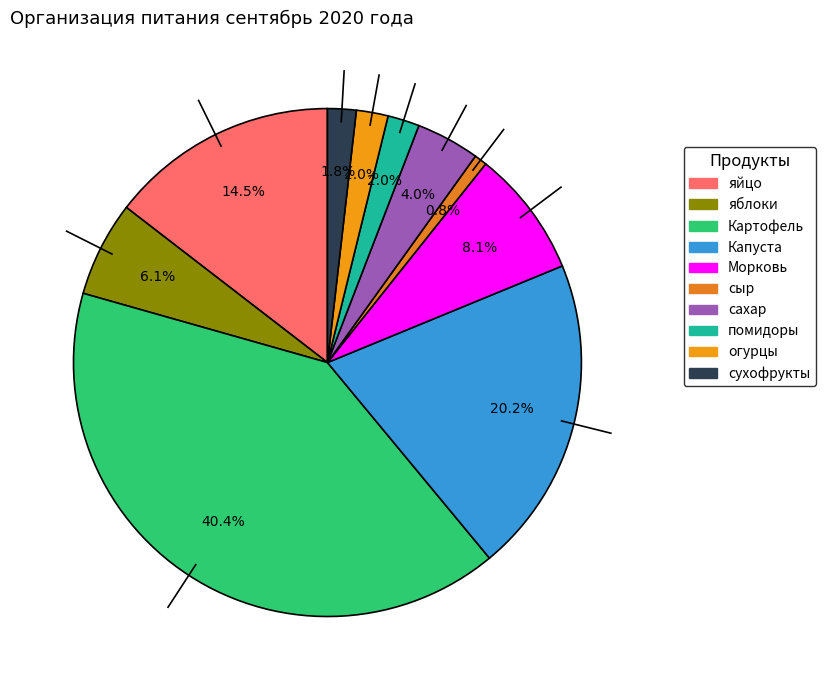

To the nearest percent, what is the combined percentage of Капуста and сыр?

21%